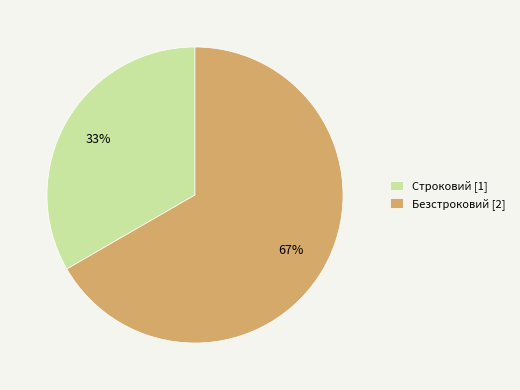

How many slices are in this pie chart?

2